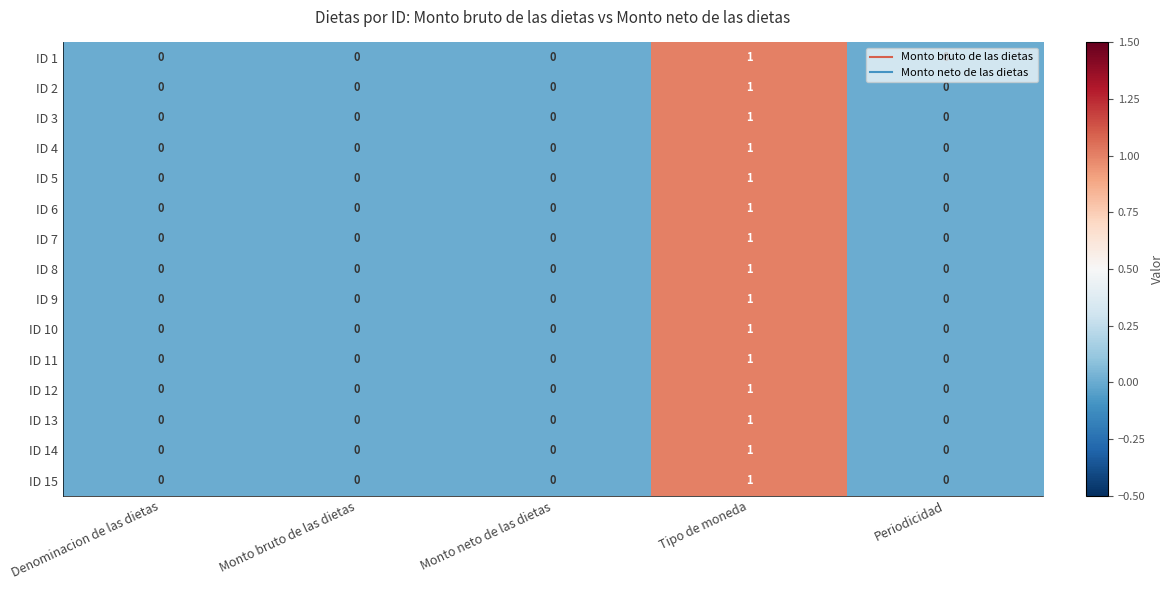

The value of ID 13 at Monto neto de las dietas is -1. True or false?

False